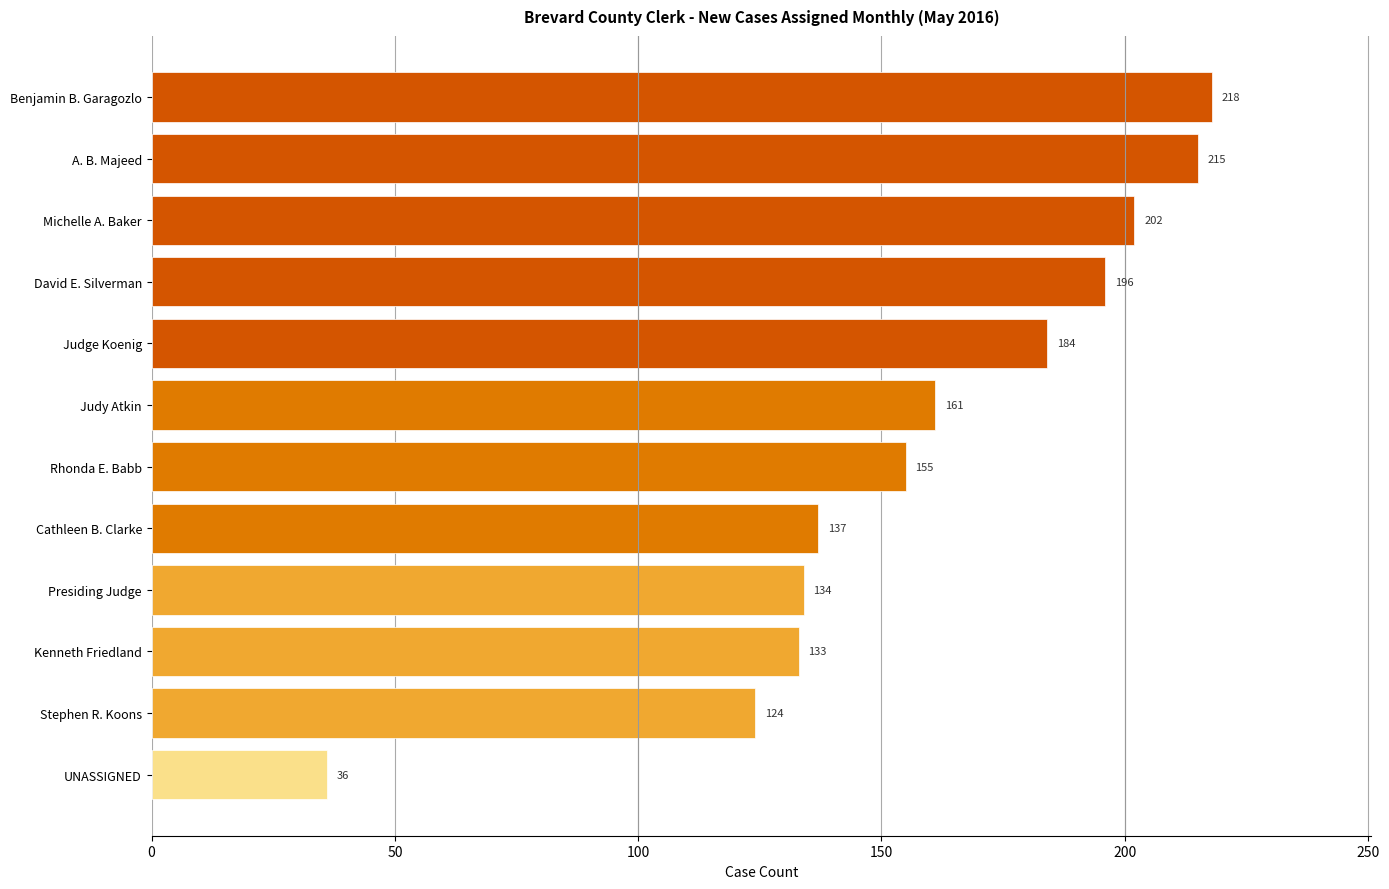

How many data points does each series have?

12